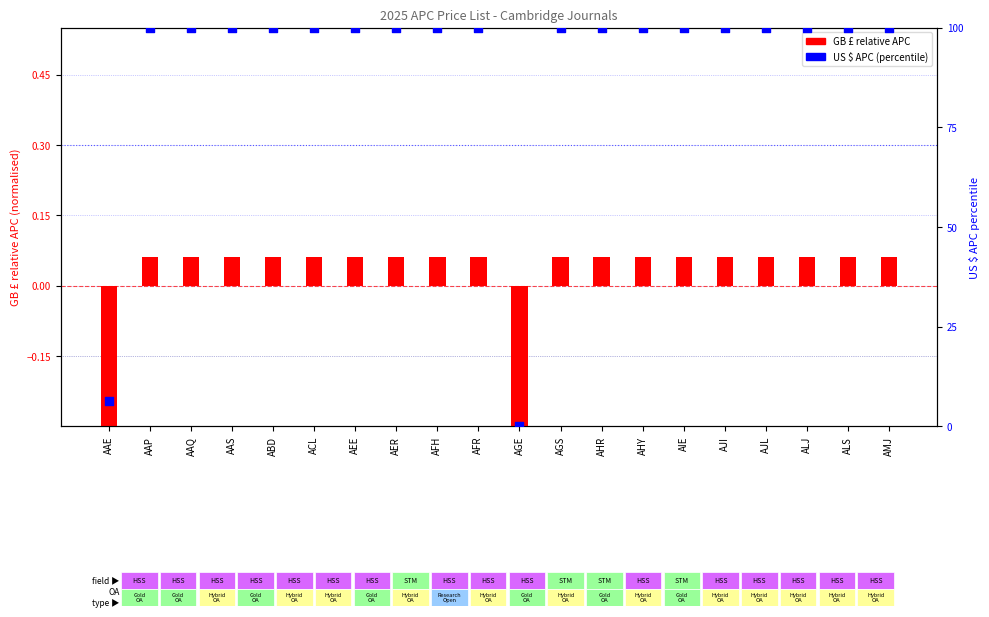

At how many categories does at least one series exceed 1?

19